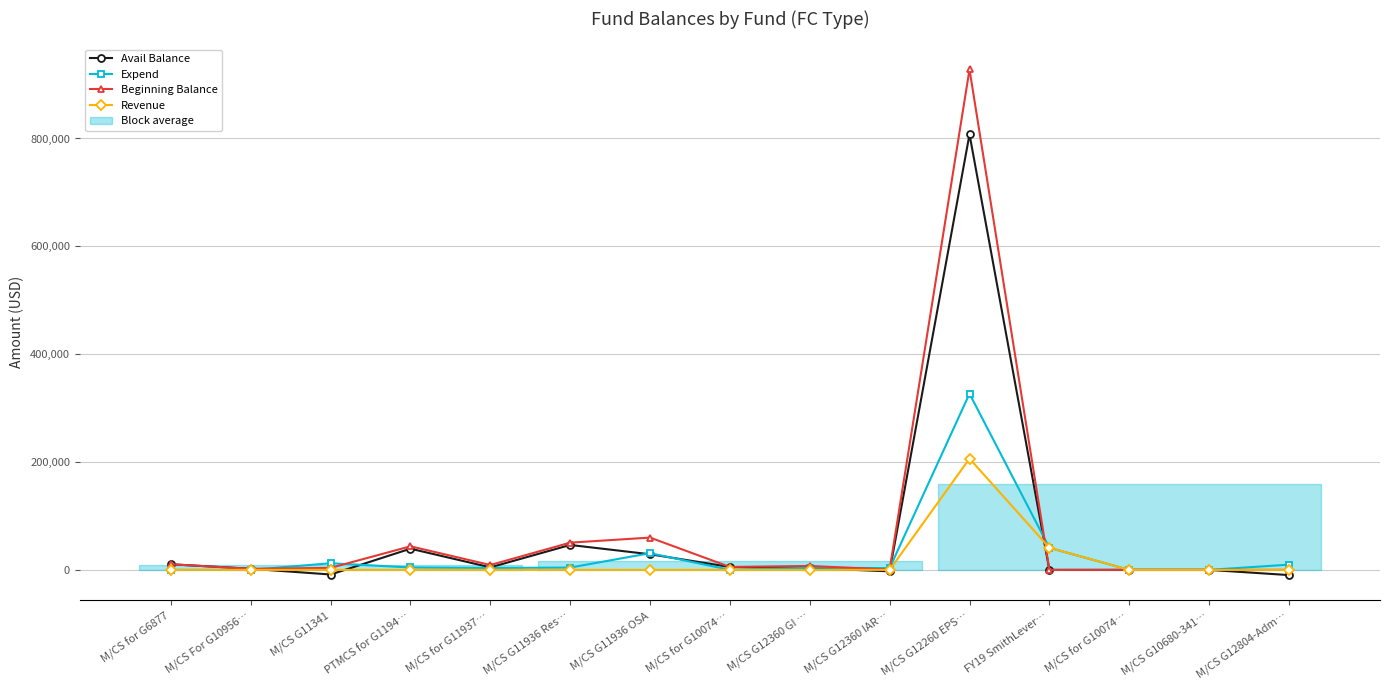

How many interior local peaks does the Revenue series have?

1